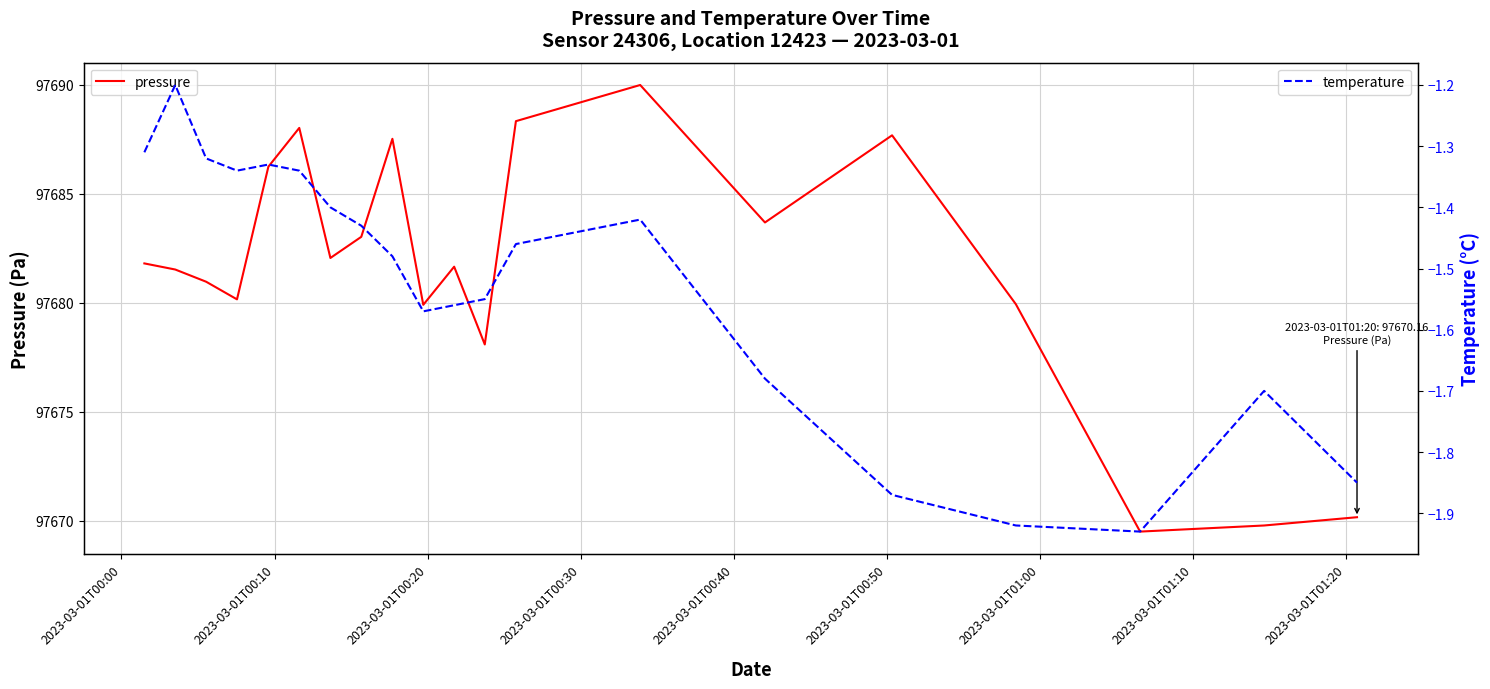

True or false: pressure has more than 1 points higher than both neighbors.

True